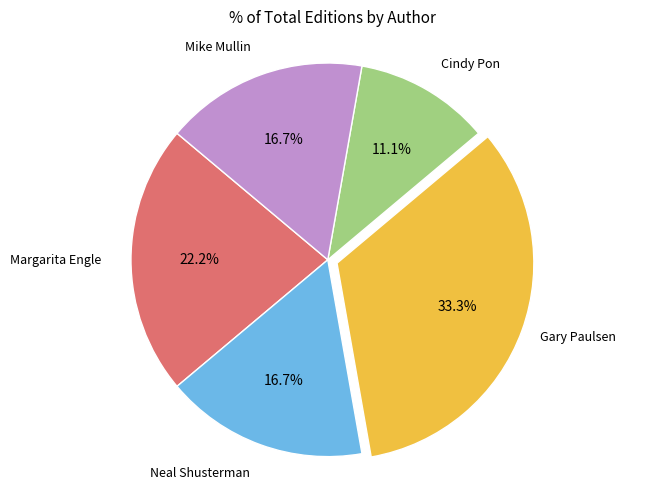

Does any single category account for the majority?

No